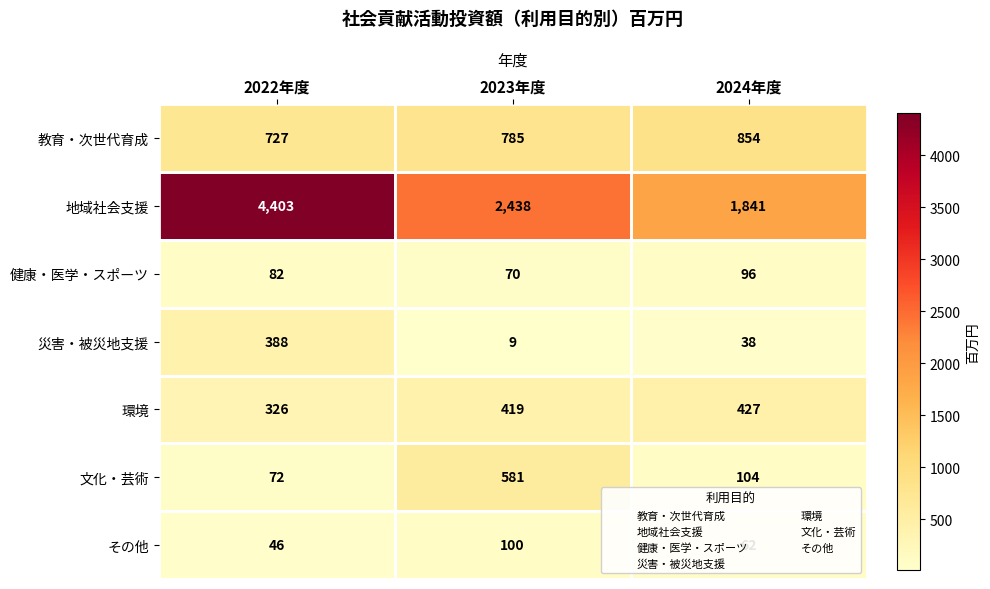

What is the difference between the 健康・医学・スポーツ values at 2023年度 and 2024年度?

26